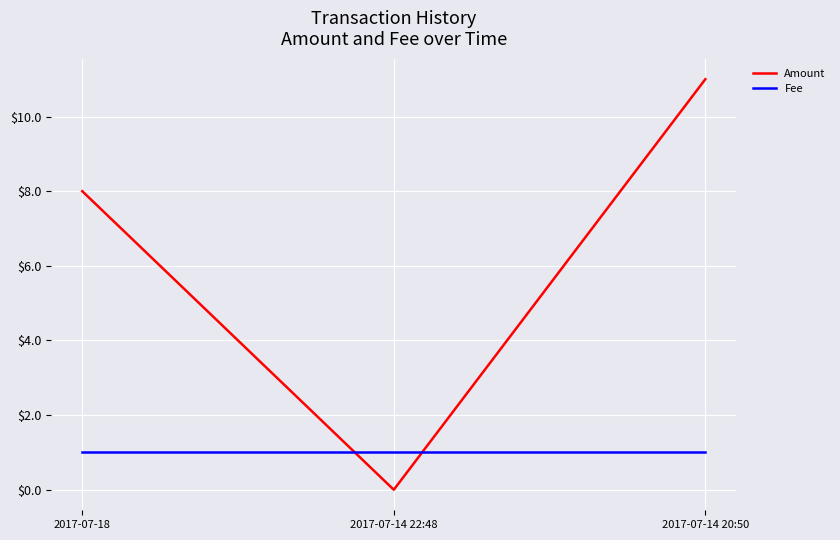

The value of Amount at 2017-07-18 is 4. True or false?

False